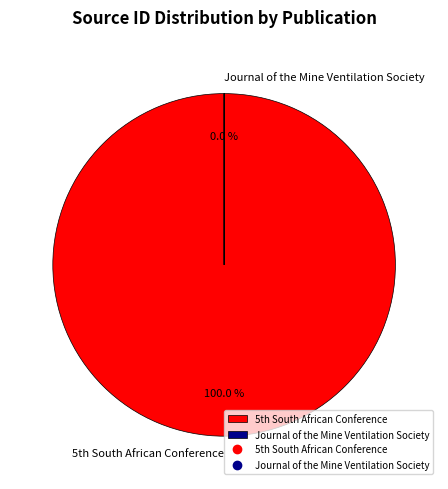

Which slice is the smallest?

Journal of the Mine Ventilation Society